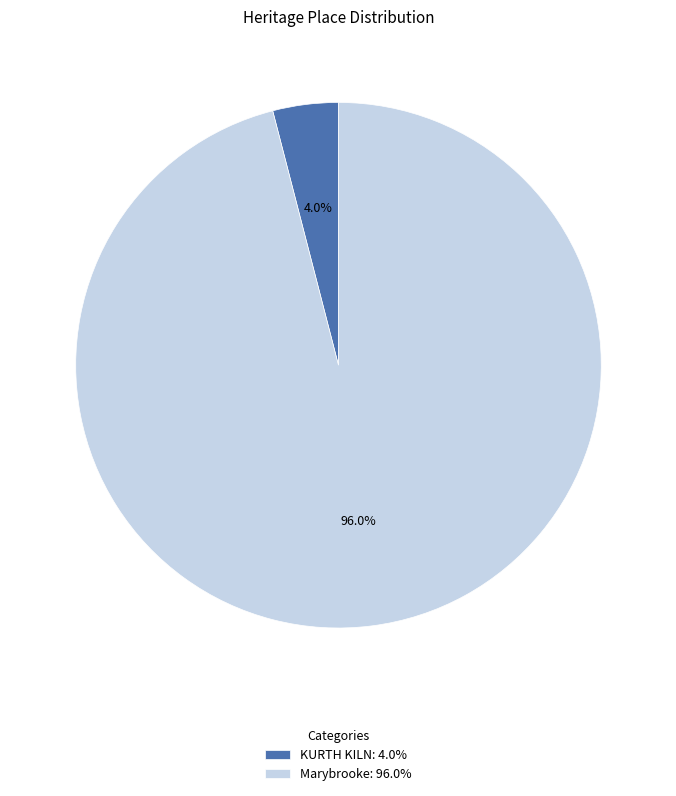

To the nearest percent, what portion does Marybrooke represent?

96%